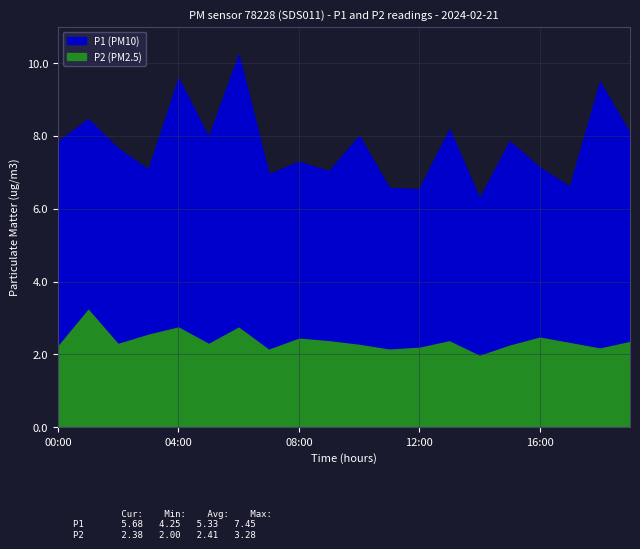

True or false: P2 has a value of 1.3 at 01:00.

False